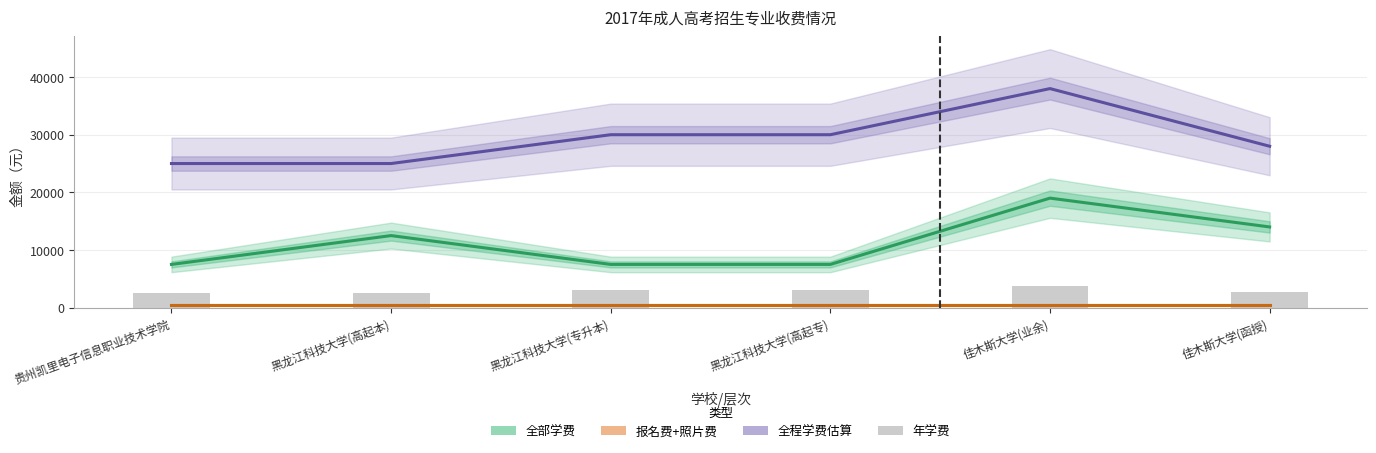

Rank the series at 佳木斯大学(函授) from lowest to highest value.

报名费+照片费, 学费(元/年), 全部学费, 全程学费估算